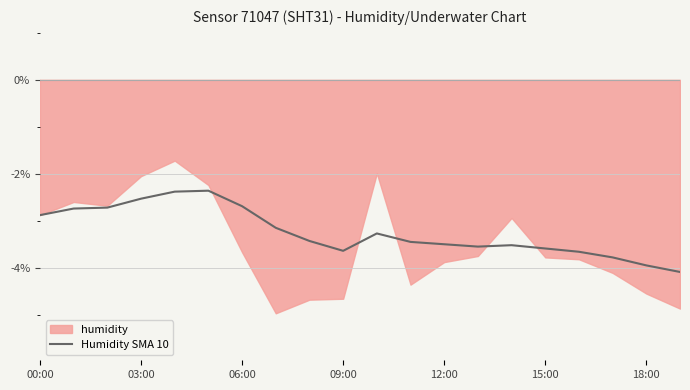

What is the lowest value of the Humidity SMA 10 series?

-4.1